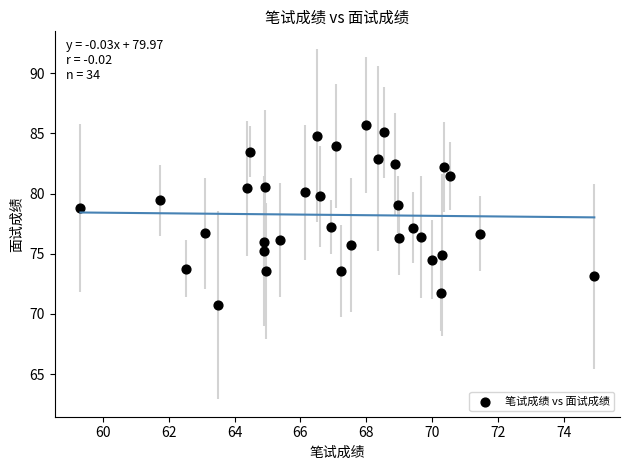

What is the range of Y values (max minus min)?

14.9